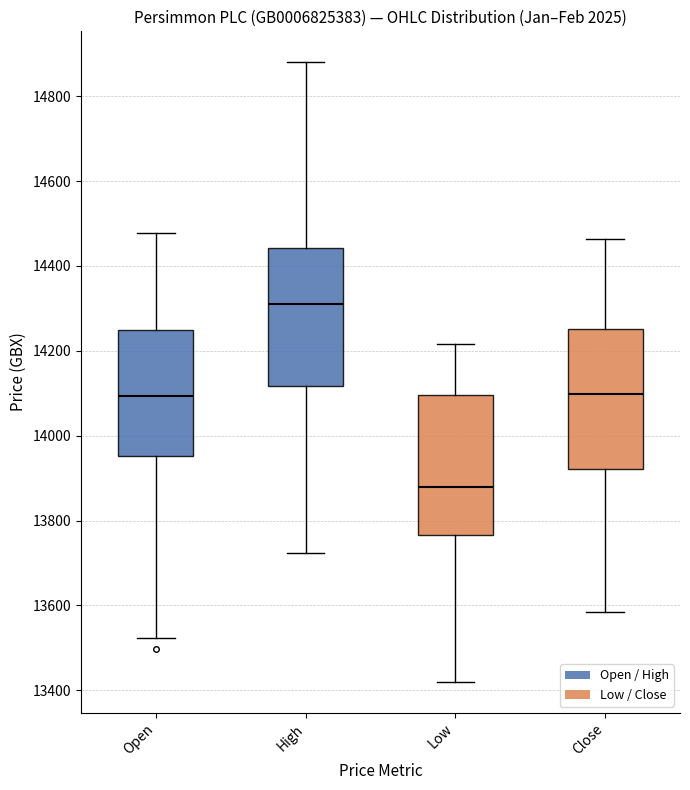

Reading left to right, transcribe this box plot: for each box, give where its median line is, the range the box spans, and where its two whiskers end, as read against the y-axis. The values are not printed on the chart, so give them approximately, as read against the axis.

Open: median 14100, box 13960 to 14240, whiskers 13520 to 14480
High: median 14320, box 14120 to 14440, whiskers 13720 to 14880
Low: median 13880, box 13760 to 14100, whiskers 13420 to 14220
Close: median 14100, box 13920 to 14260, whiskers 13580 to 14460